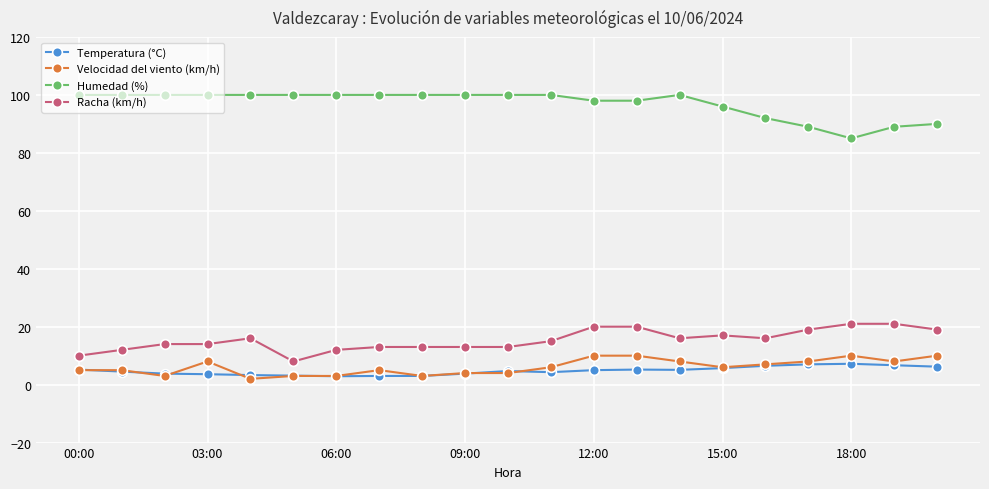

True or false: Temperatura (°C) has more than 2 points higher than both neighbors.

True